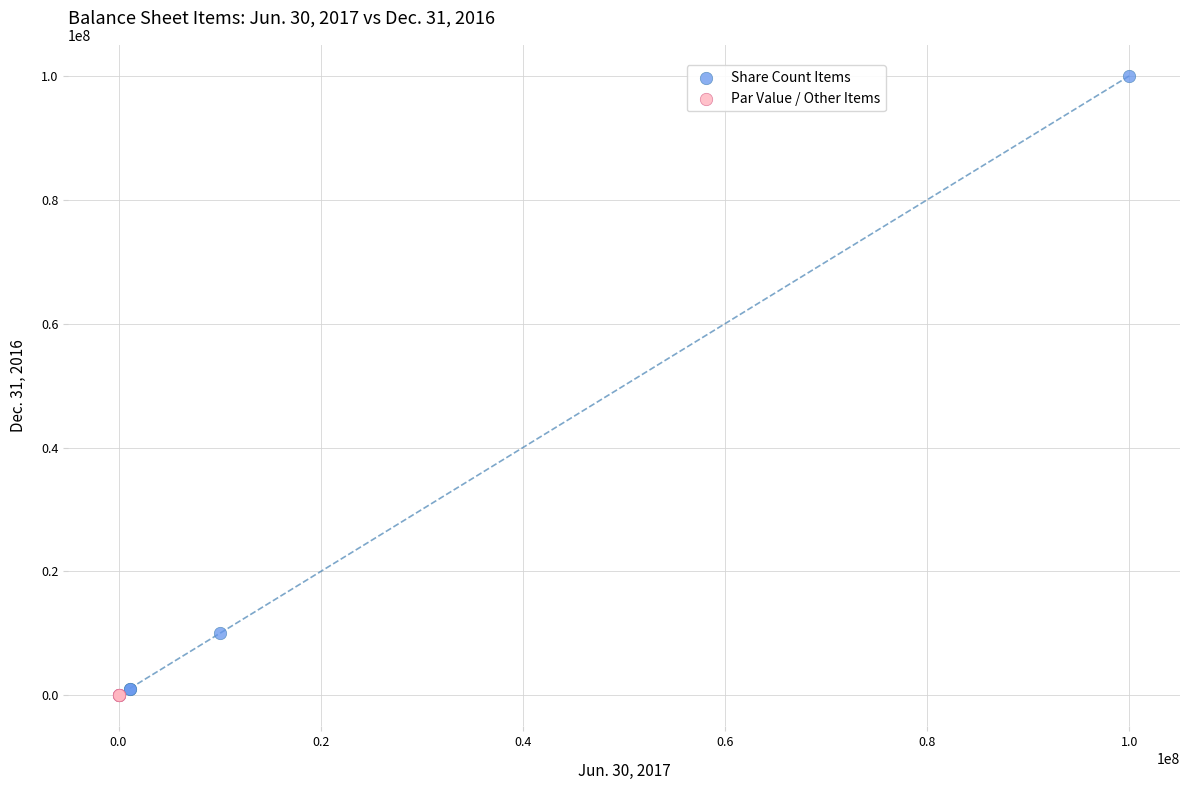

Which series contains the highest Y value?

Share Count Items